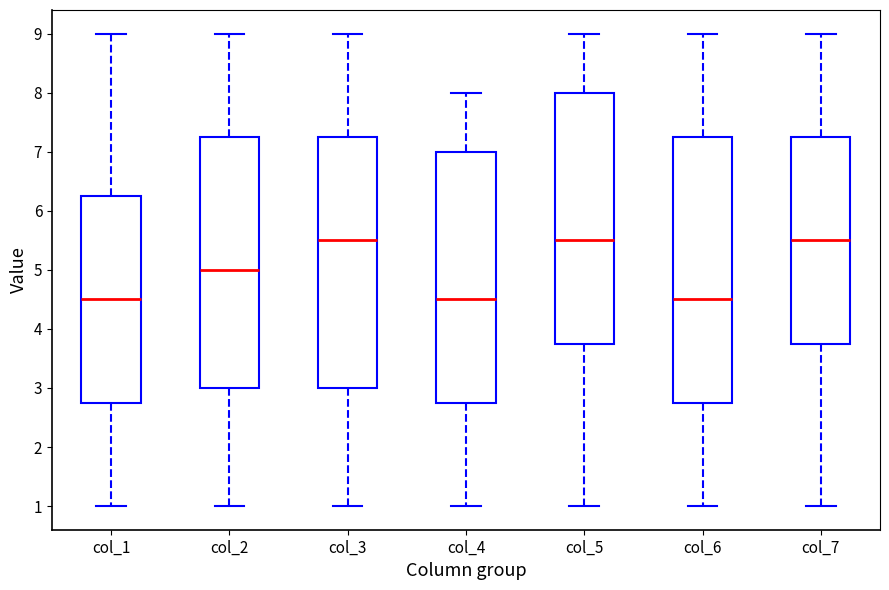

Reading left to right, read every box against the y-axis: the position of its median line, the range the box covers, and the ends of its whiskers. The values are not printed on the chart, so give them approximately, as read against the axis.

col_1: median 4.5, box 2.8 to 6.3, whiskers 1.0 to 9.0
col_2: median 5.0, box 3.0 to 7.3, whiskers 1.0 to 9.0
col_3: median 5.5, box 3.0 to 7.3, whiskers 1.0 to 9.0
col_4: median 4.5, box 2.8 to 7.0, whiskers 1.0 to 8.0
col_5: median 5.5, box 3.8 to 8.0, whiskers 1.0 to 9.0
col_6: median 4.5, box 2.8 to 7.3, whiskers 1.0 to 9.0
col_7: median 5.5, box 3.8 to 7.3, whiskers 1.0 to 9.0